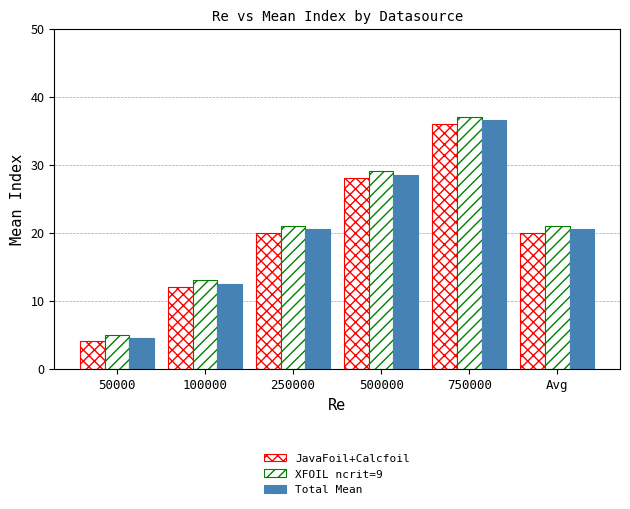

How many values in the Total Mean series are below 20?

2